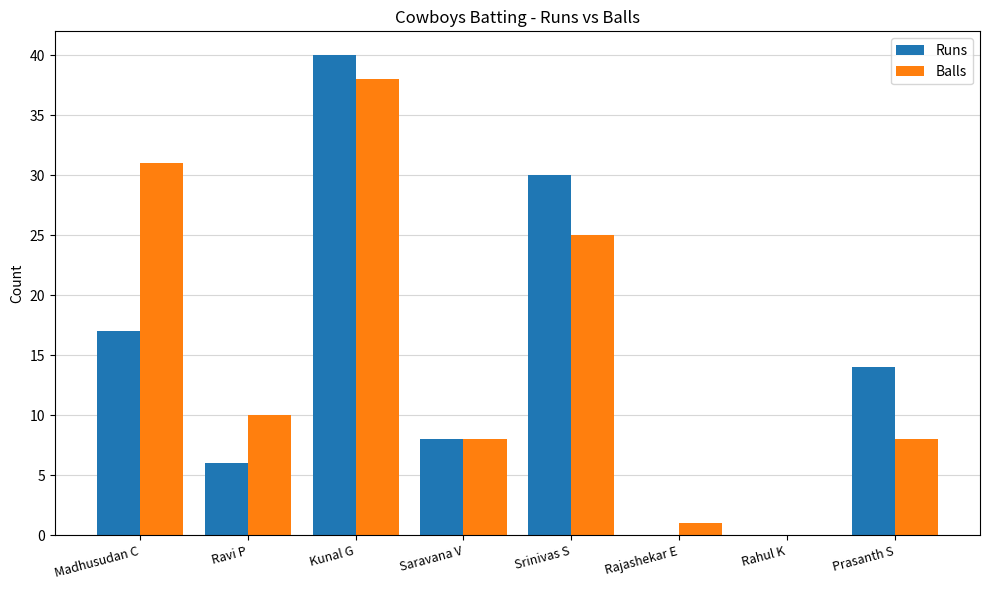

What are all the series names shown in the legend?

Runs, Balls